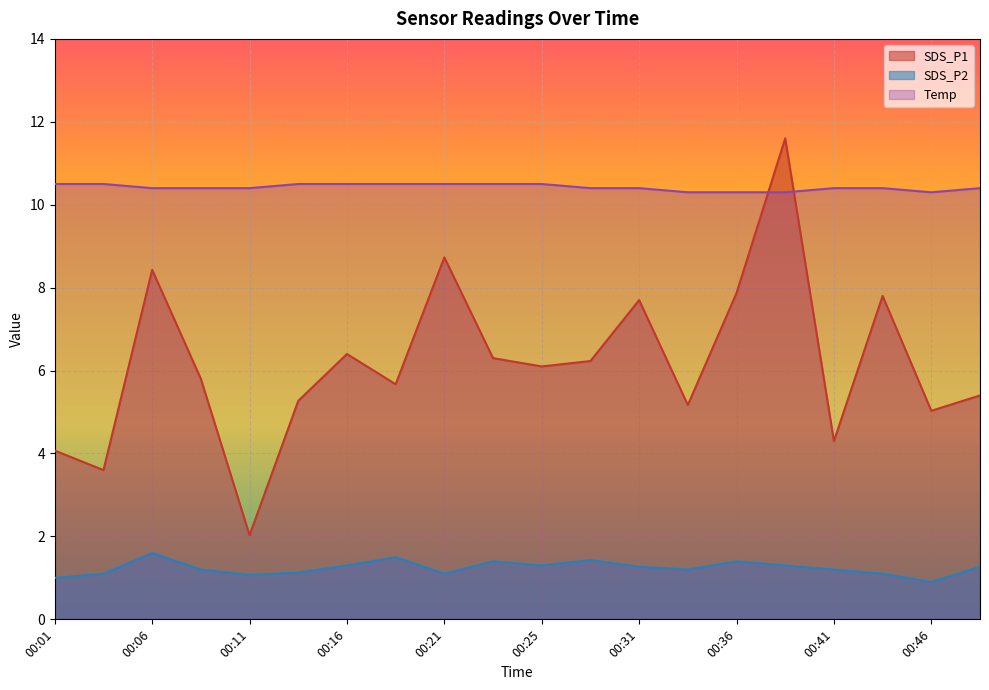

At which category is the sum across all series the highest?

00:38